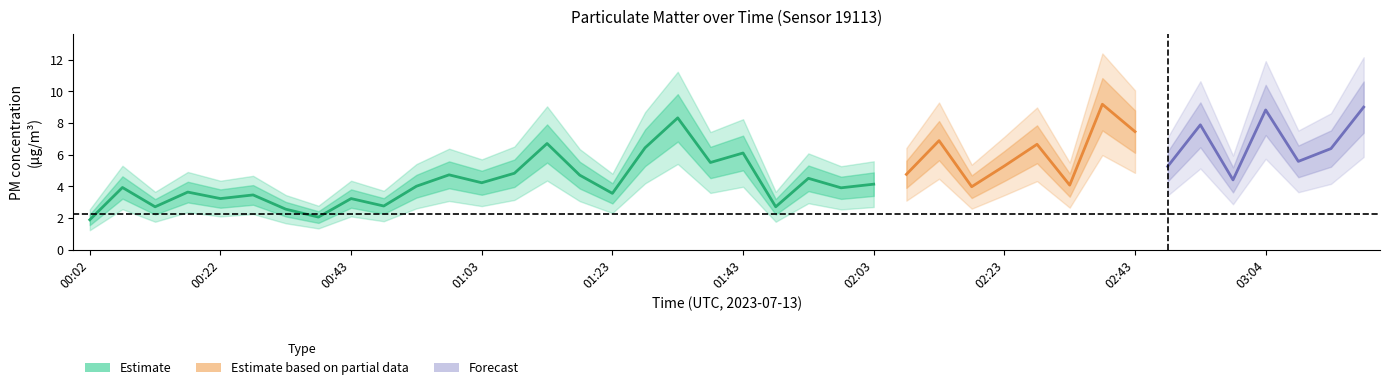

List the labels in order of P1 value, smallest first.

00:02, 00:38, 00:32, 00:12, 01:48, 00:48, 00:22, 00:43, 00:27, 01:23, 00:17, 01:58, 00:07, 02:18, 00:53, 02:33, 02:03, 01:03, 02:59, 01:53, 01:18, 00:58, 02:08, 01:08, 02:49, 02:23, 01:38, 03:09, 01:43, 03:14, 01:28, 02:28, 01:13, 02:13, 02:43, 02:54, 01:33, 03:04, 03:19, 02:38